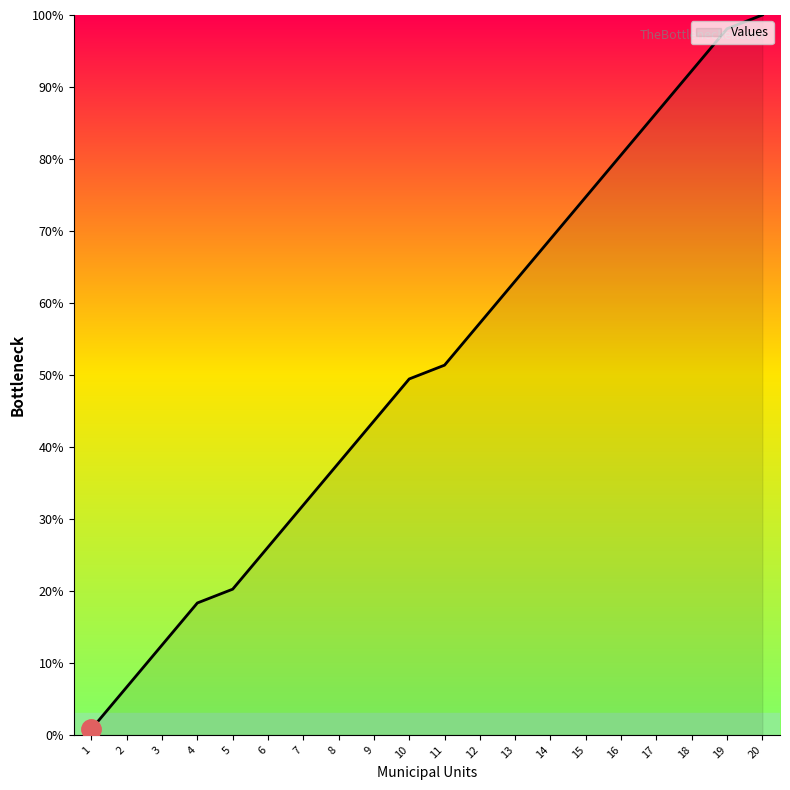

True or false: the data shows 98.2 at 14.

False